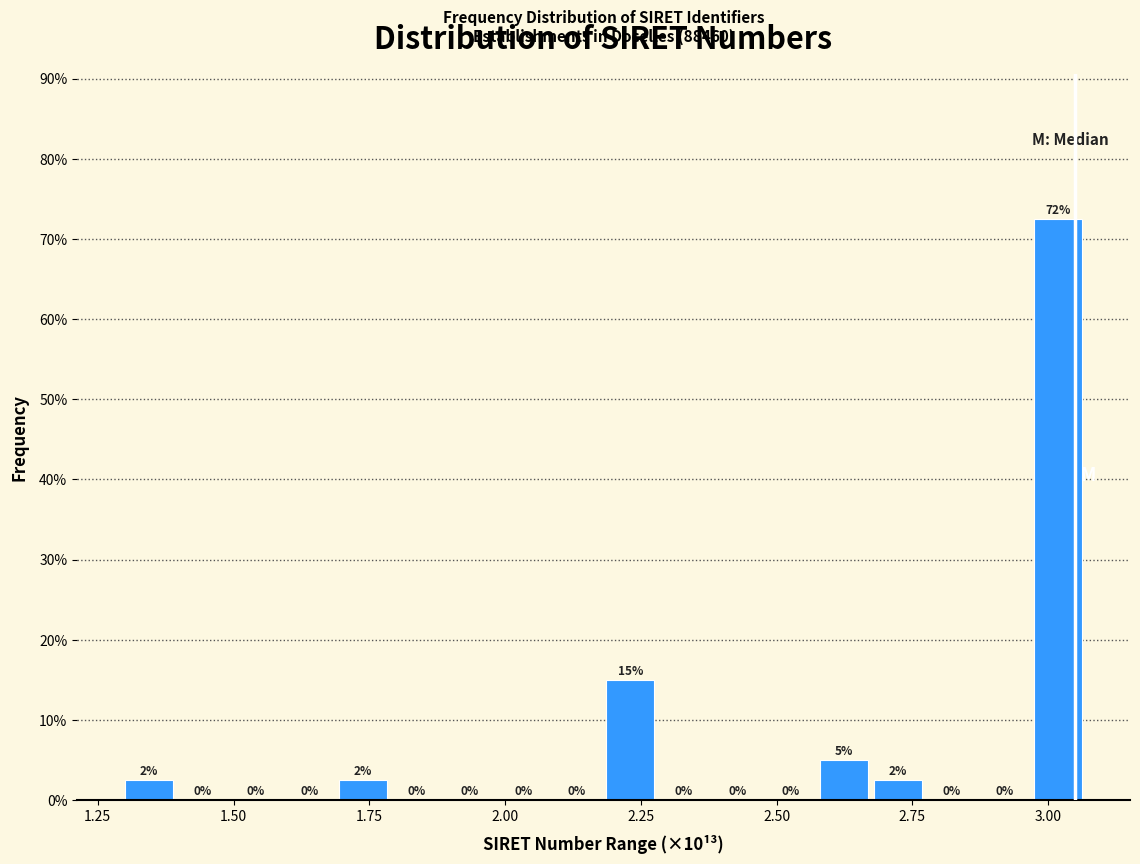

Read against the x-axis, roughly where is the centre of the tallest bar?

3.00